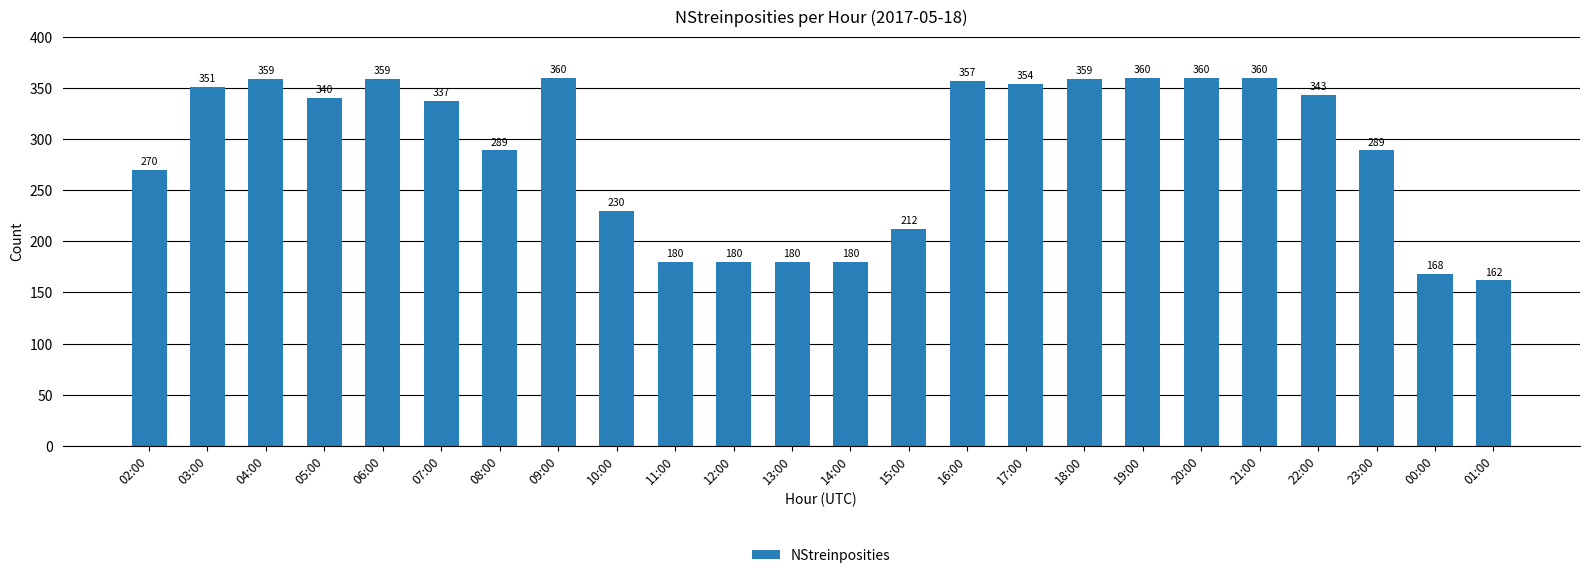

What is the difference between the second highest and minimum values?

198